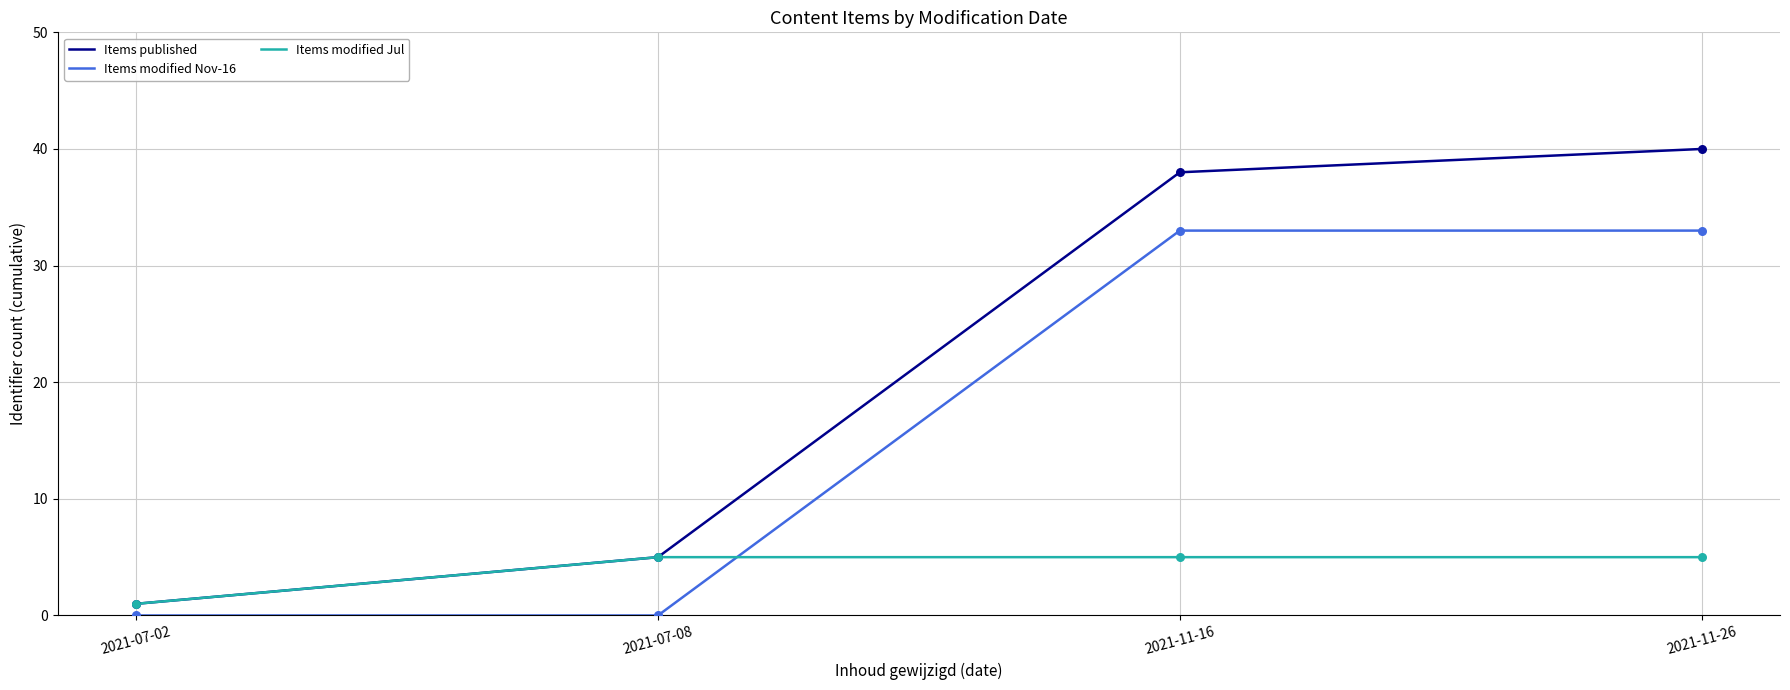

What is the spread (max minus min) of values at 2021-11-26?

35